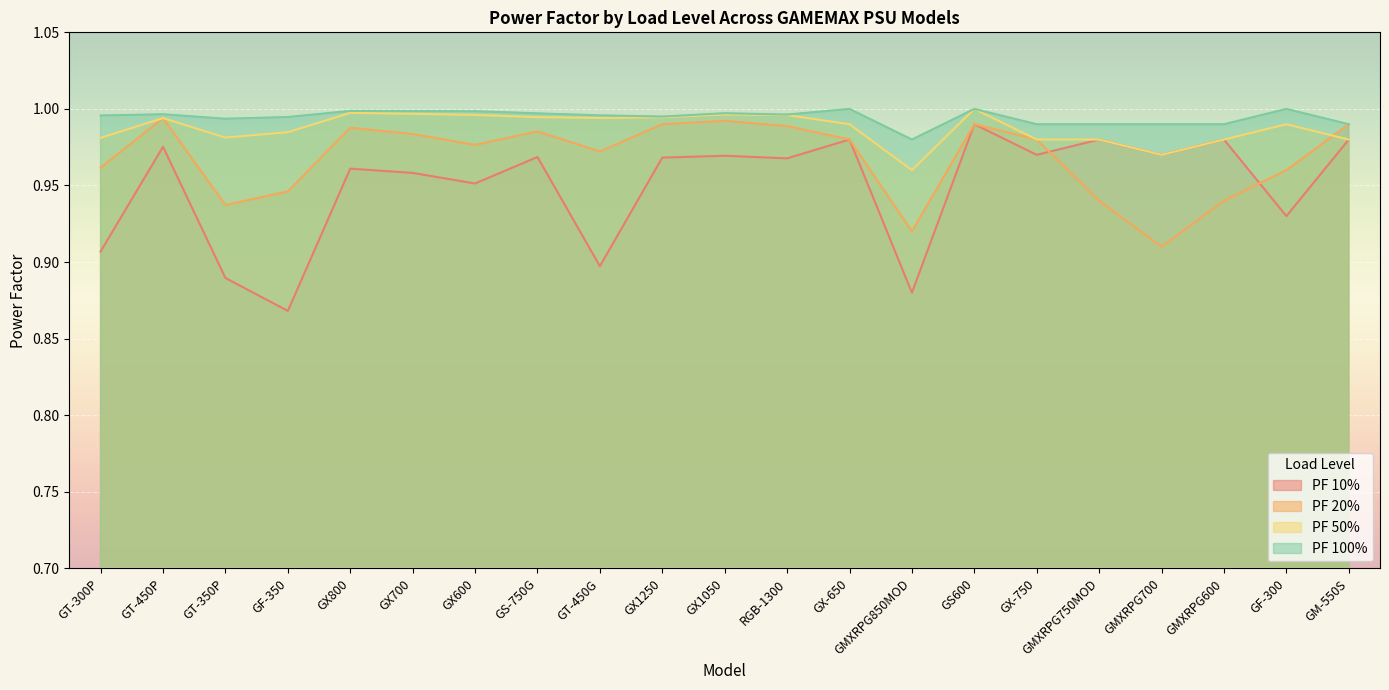

Reading right to left, extract all data points from this chart.

PF 10%: GM-550S=1.0	GF-300=0.9	GMXRPG600=1.0	GMXRPG700=1.0	GMXRPG750MOD=1.0	GX-750=1.0	GS600=1.0	GMXRPG850MOD=0.9	GX-650=1.0	RGB-1300=1.0	GX1050=1.0	GX1250=1.0	GT-450G=0.9	GS-750G=1.0	GX600=1.0	GX700=1.0	GX800=1.0	GF-350=0.9	GT-350P=0.9	GT-450P=1.0	GT-300P=0.9
PF 20%: GM-550S=1.0	GF-300=1.0	GMXRPG600=0.9	GMXRPG700=0.9	GMXRPG750MOD=0.9	GX-750=1.0	GS600=1.0	GMXRPG850MOD=0.9	GX-650=1.0	RGB-1300=1.0	GX1050=1.0	GX1250=1.0	GT-450G=1.0	GS-750G=1.0	GX600=1.0	GX700=1.0	GX800=1.0	GF-350=0.9	GT-350P=0.9	GT-450P=1.0	GT-300P=1.0
PF 50%: GM-550S=1.0	GF-300=1.0	GMXRPG600=1.0	GMXRPG700=1.0	GMXRPG750MOD=1.0	GX-750=1.0	GS600=1.0	GMXRPG850MOD=1.0	GX-650=1.0	RGB-1300=1.0	GX1050=1.0	GX1250=1.0	GT-450G=1.0	GS-750G=1.0	GX600=1.0	GX700=1.0	GX800=1.0	GF-350=1.0	GT-350P=1.0	GT-450P=1.0	GT-300P=1.0
PF 100%: GM-550S=1.0	GF-300=1.0	GMXRPG600=1.0	GMXRPG700=1.0	GMXRPG750MOD=1.0	GX-750=1.0	GS600=1.0	GMXRPG850MOD=1.0	GX-650=1.0	RGB-1300=1.0	GX1050=1.0	GX1250=1.0	GT-450G=1.0	GS-750G=1.0	GX600=1.0	GX700=1.0	GX800=1.0	GF-350=1.0	GT-350P=1.0	GT-450P=1.0	GT-300P=1.0